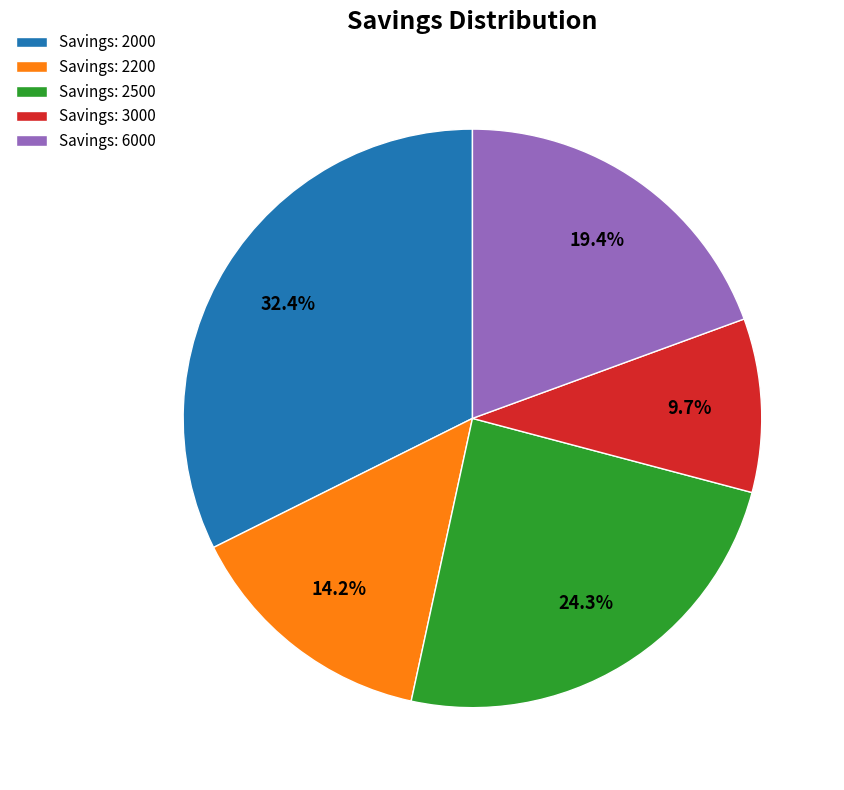

Which slice is the largest?

Savings: 2000